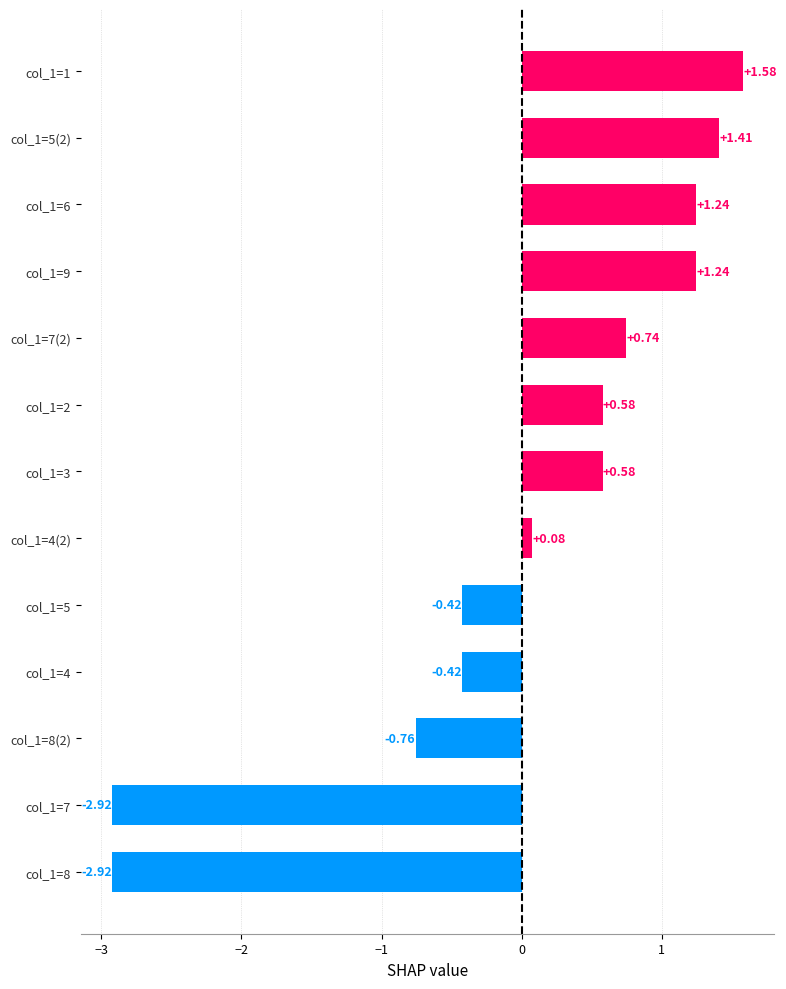

What is the change in value from col_1=5(2) to col_1=1?

+0.2